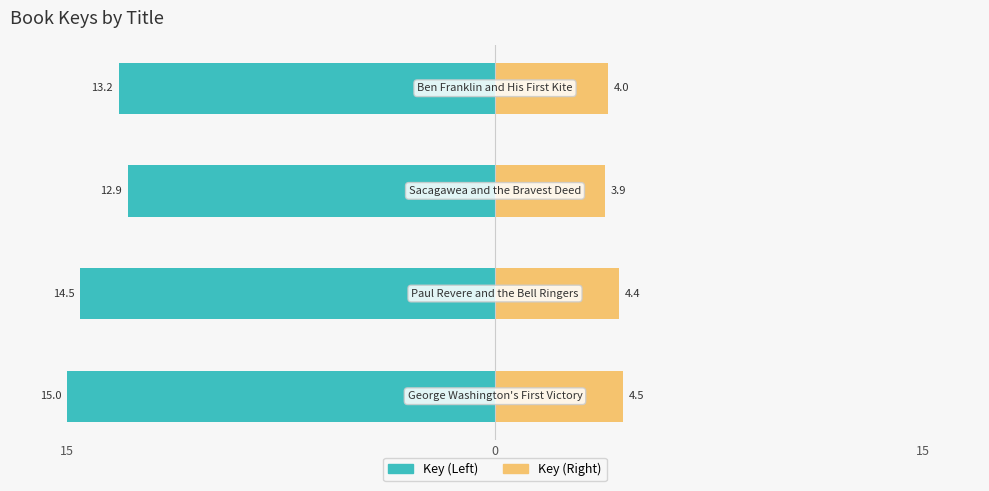

What are all the series names shown in the legend?

Key (Left), Key (Right)